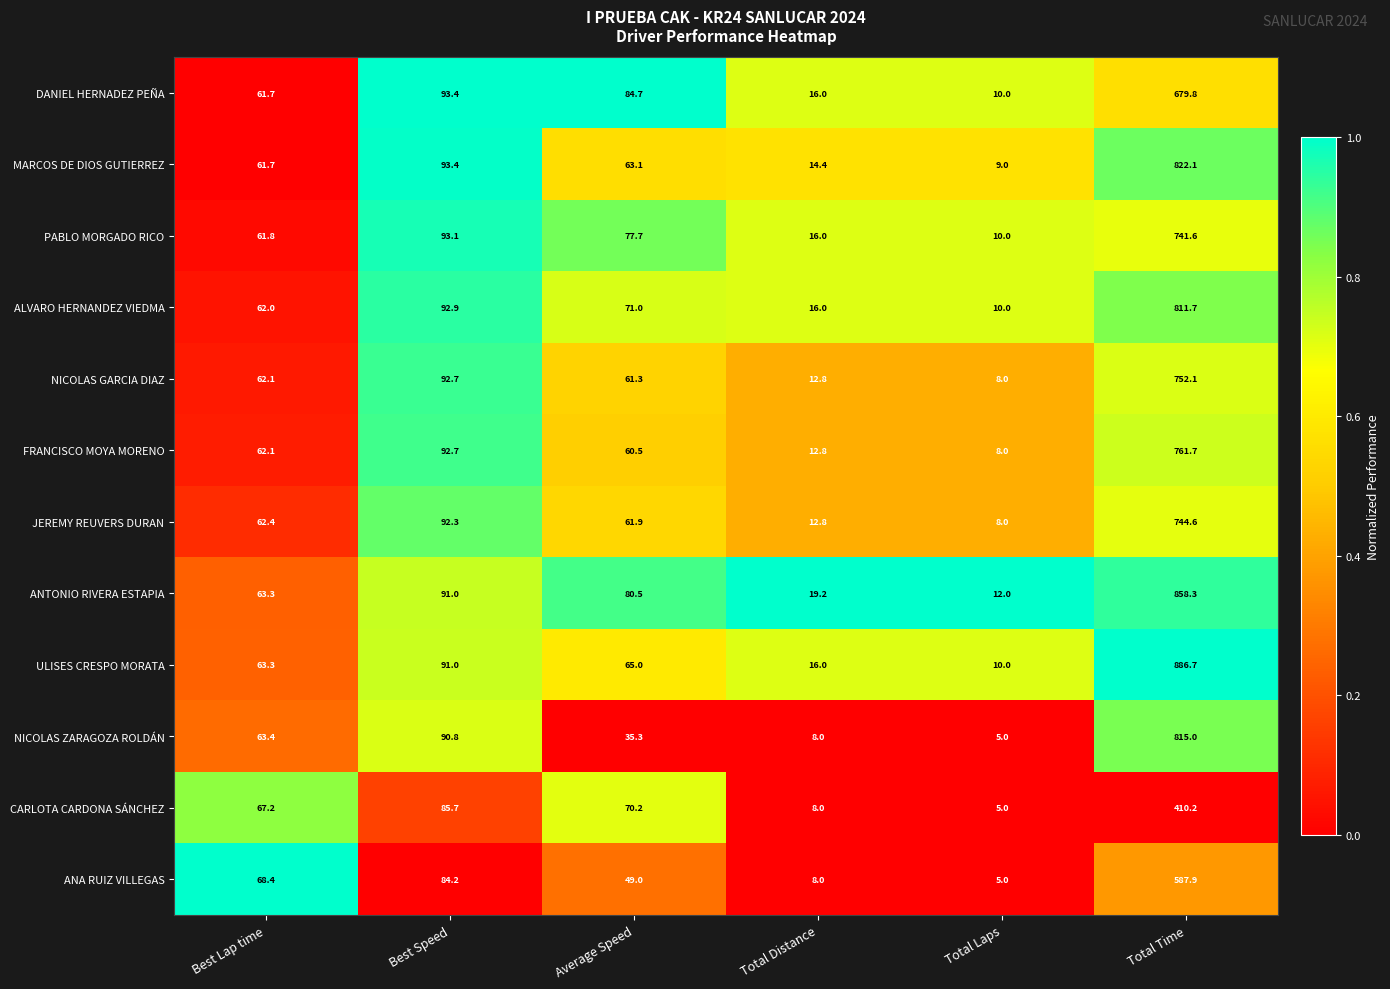

What is the difference between the highest and lowest values at Best Speed?

9.2